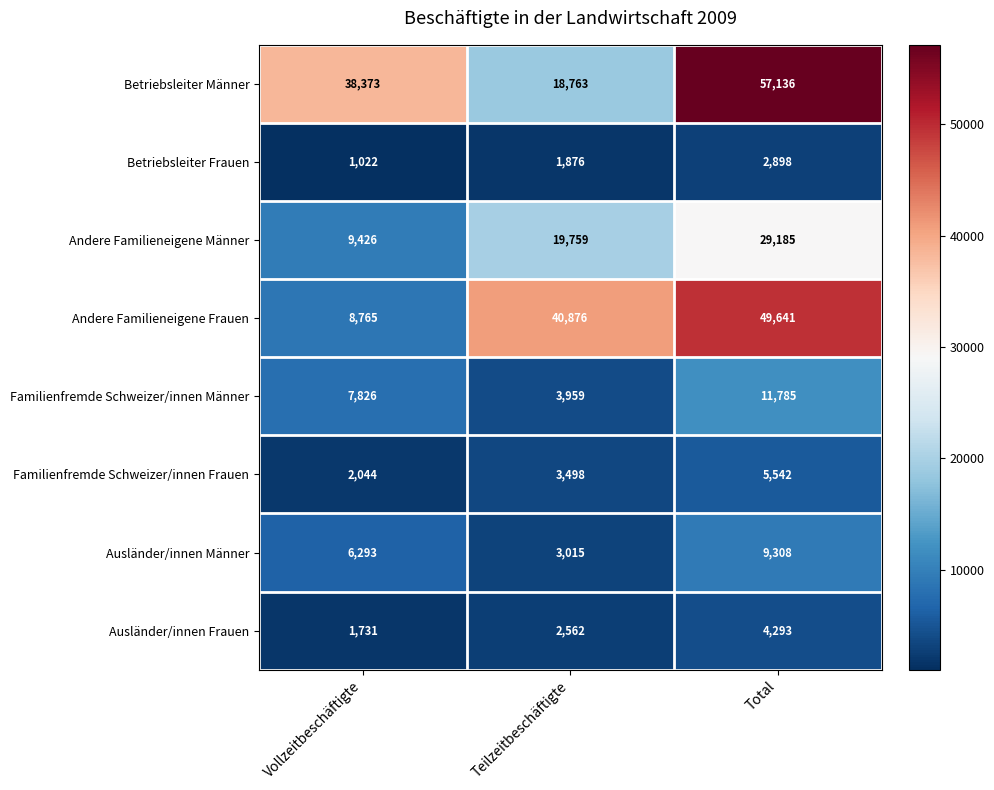

At Vollzeitbeschäftigte, list the series in order from smallest to largest.

Betriebsleiter Frauen, Ausländer/innen Frauen, Familienfremde Schweizer/innen Frauen, Ausländer/innen Männer, Familienfremde Schweizer/innen Männer, Andere Familieneigene Frauen, Andere Familieneigene Männer, Betriebsleiter Männer